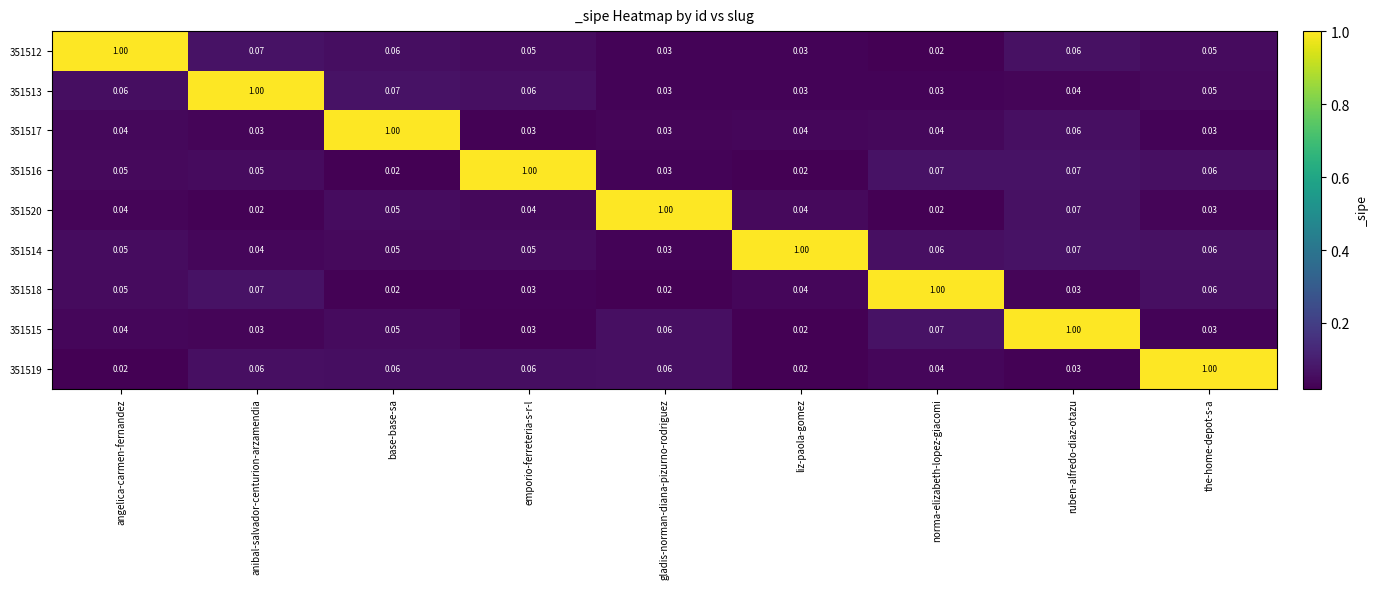

At which category is the sum across all series the highest?

ruben-alfredo-diaz-otazu